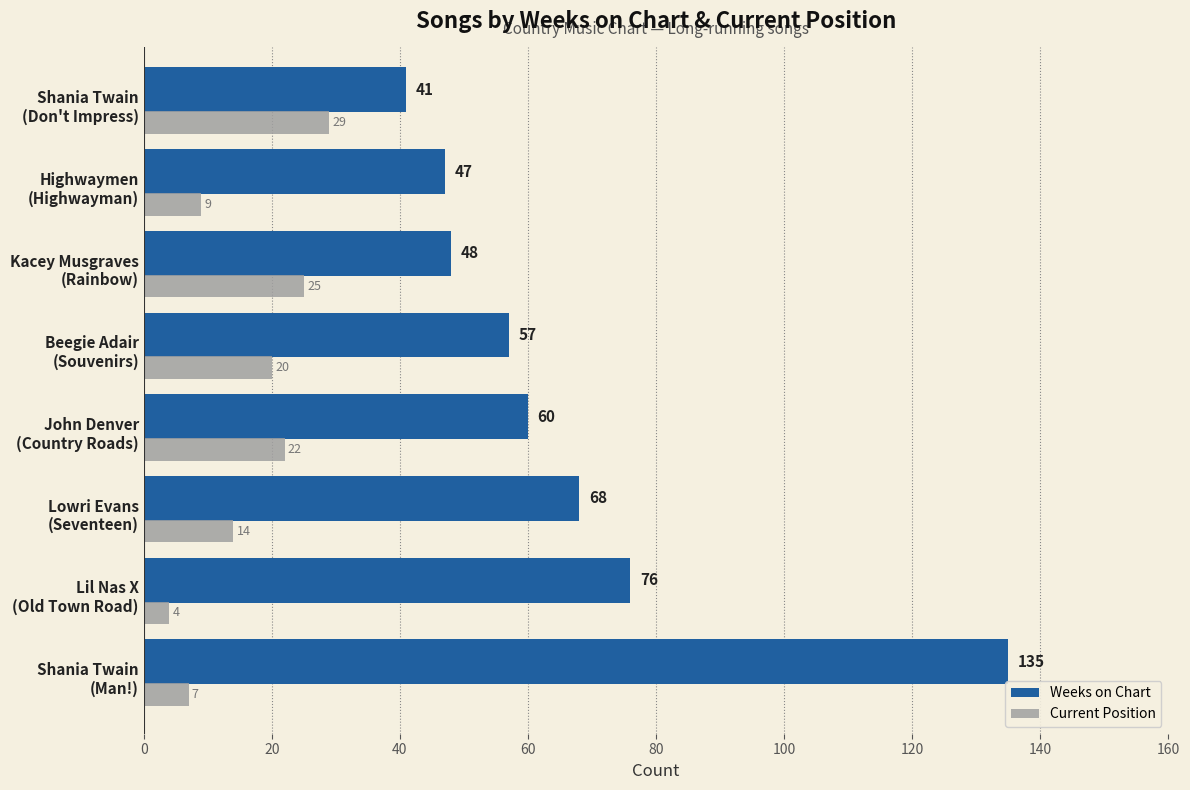

Which category has the lowest value across all series?

Lil Nas X
(Old Town Road)